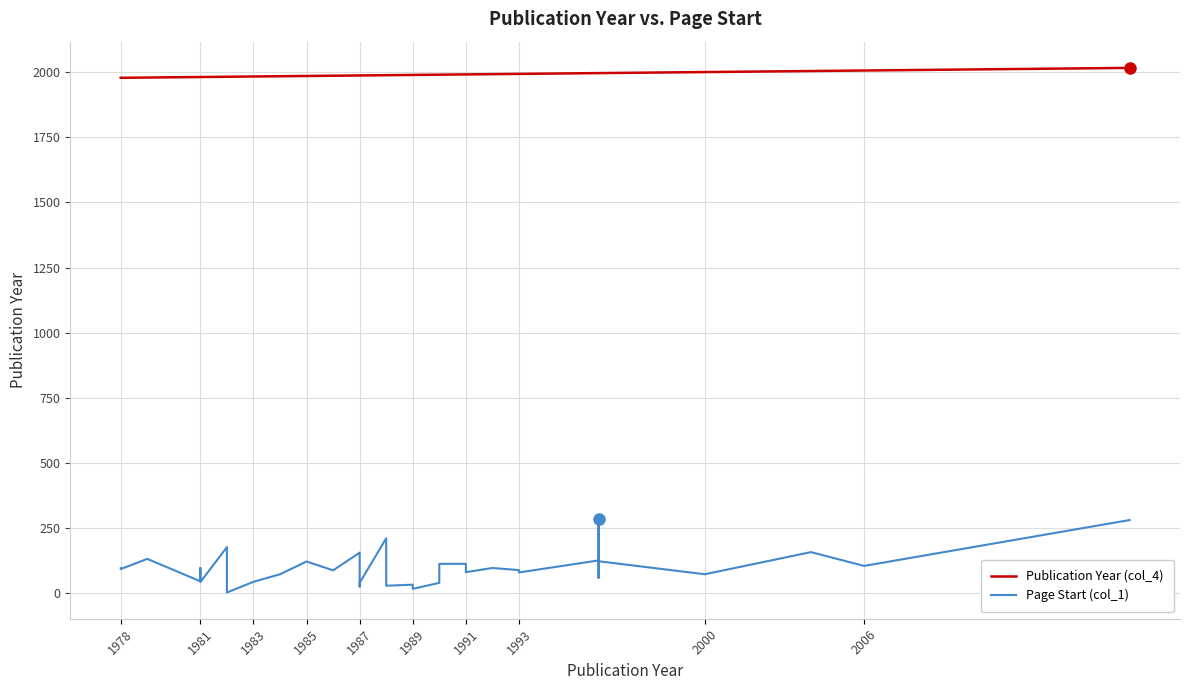

Is the value of Page Start (col_1) at 33 greater than the value of Publication Year (col_4) at 2000?

No